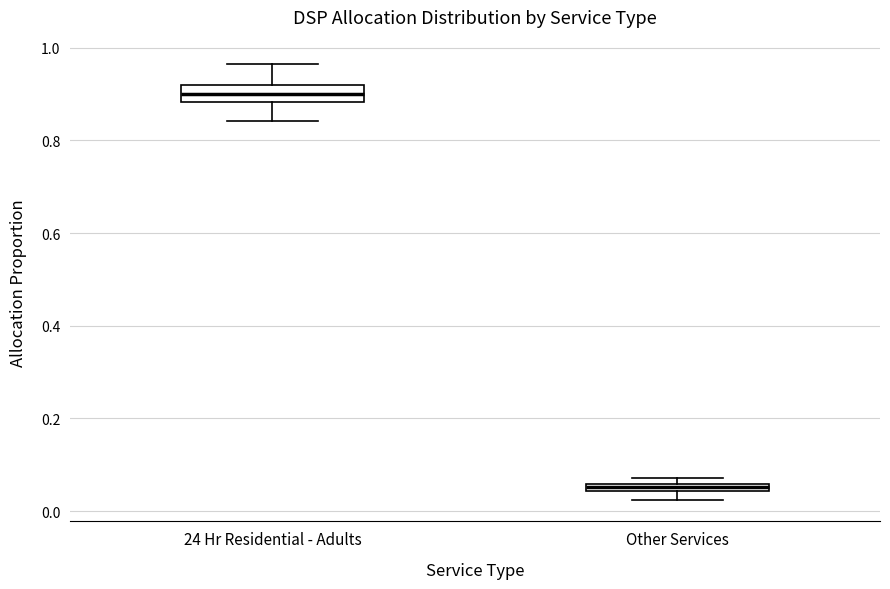

Where does the median line of the box for 24 Hr Residential - Adults sit on the y-axis? The values are not printed on the chart, so give them approximately, as read against the axis.

0.90